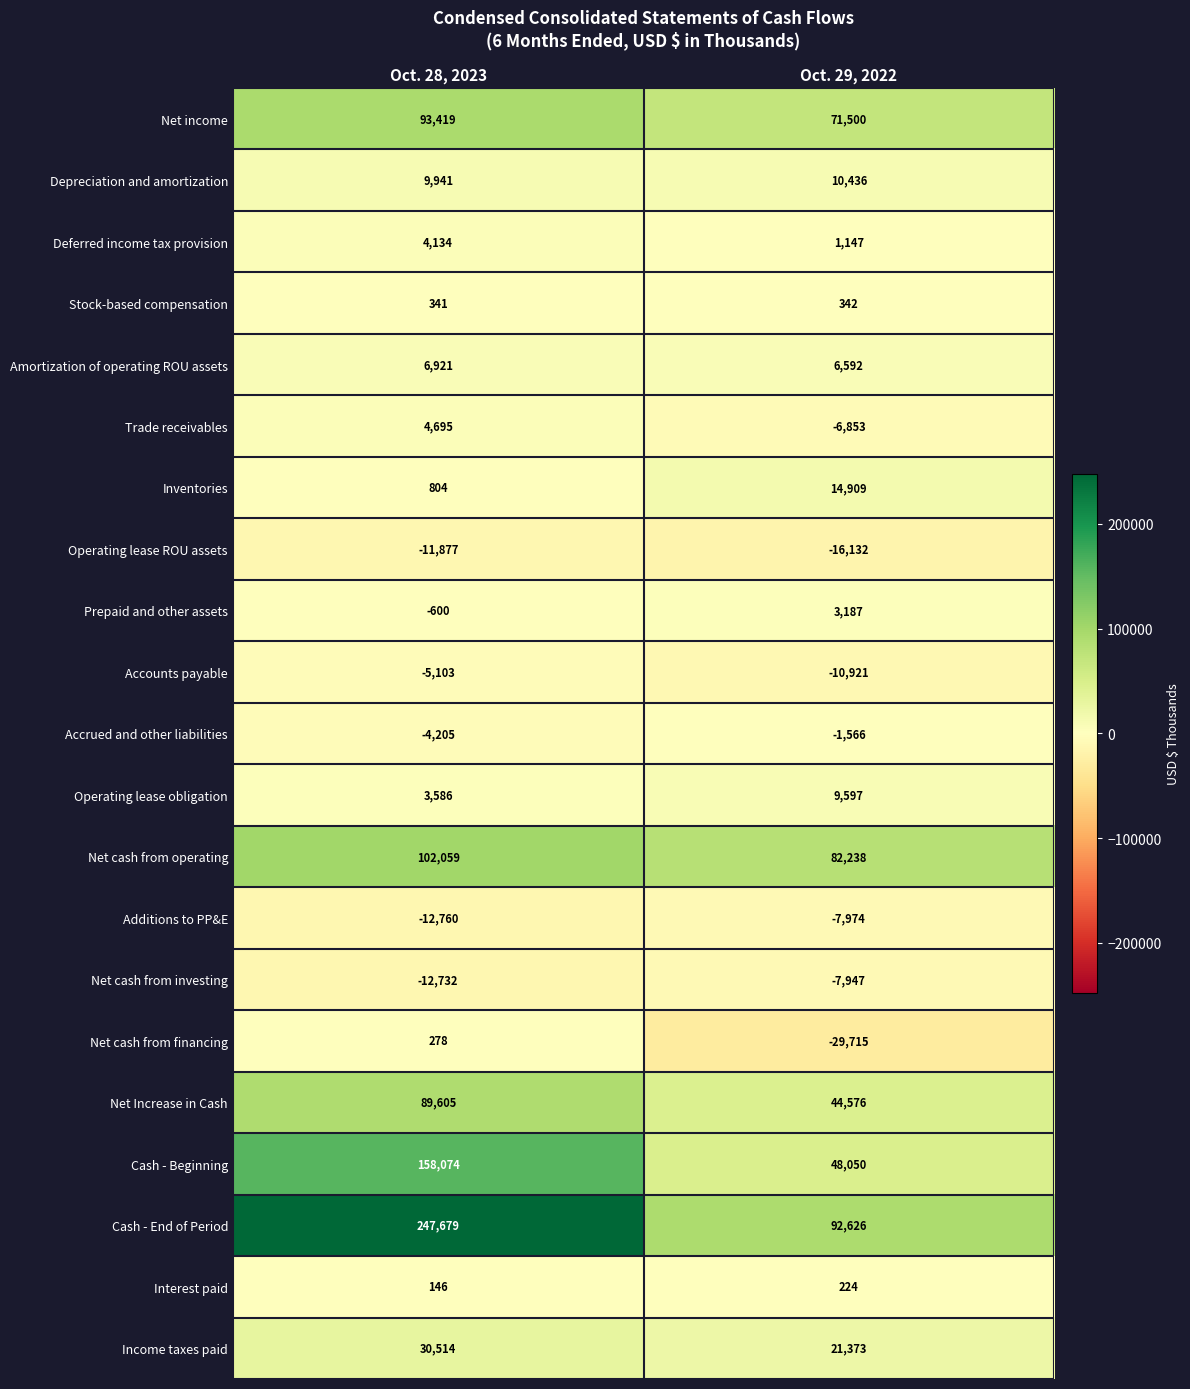

What is the approximate value of Net cash from financing at Oct. 28, 2023?

278